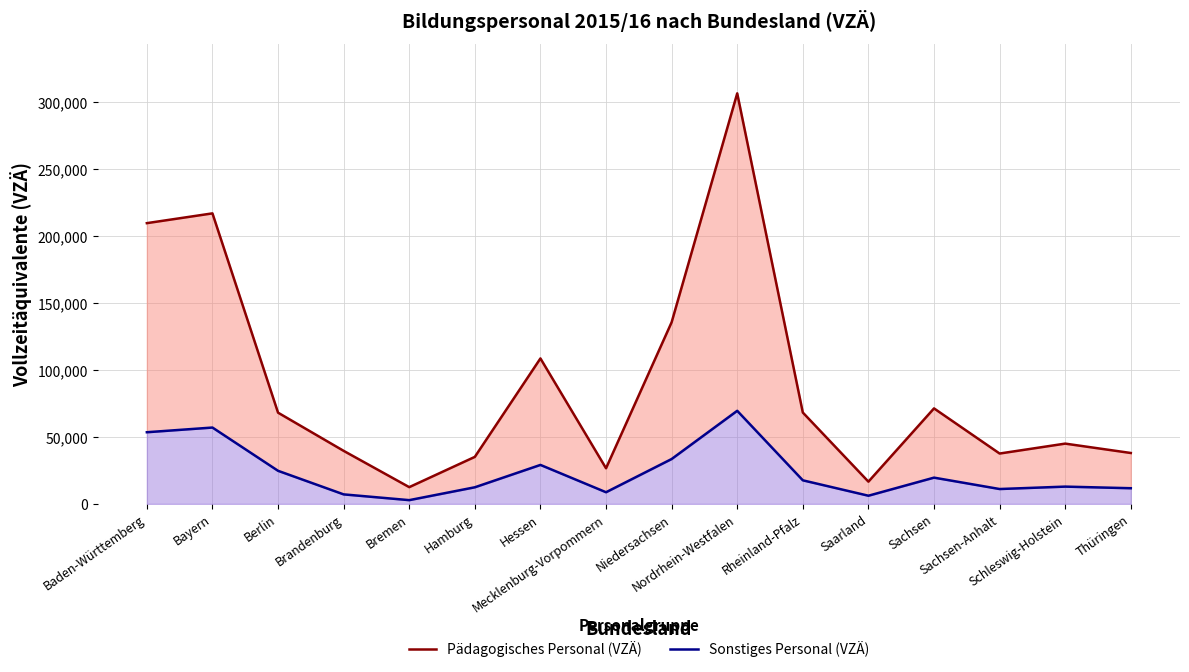

What is the lowest value of the Pädagogisches Personal (VZÄ) series?

12500